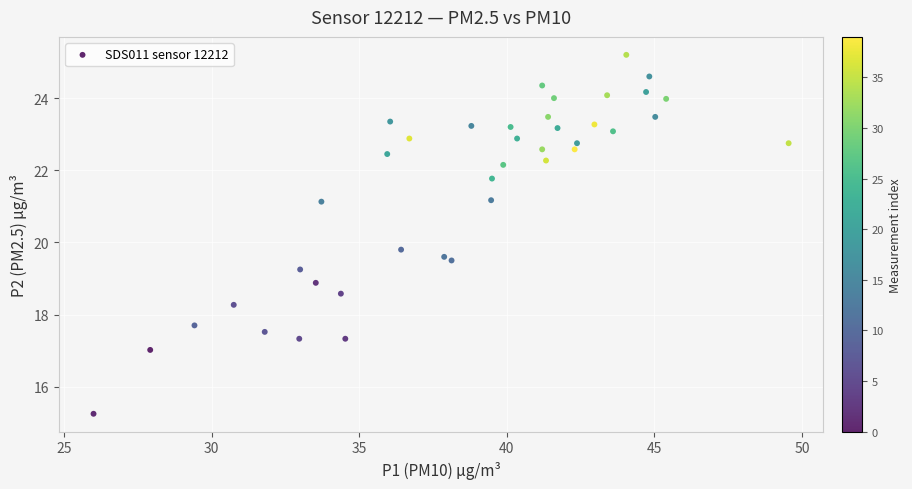

What Y value in the scatter plot is closest to 20?

19.8